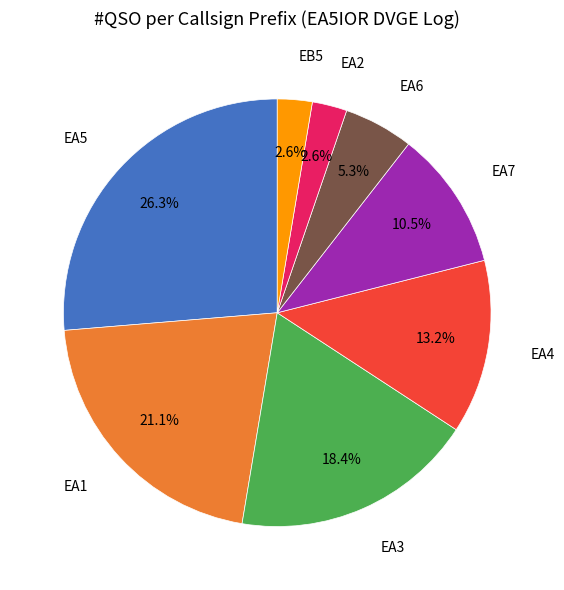

Which category has the biggest portion of the pie?

EA5